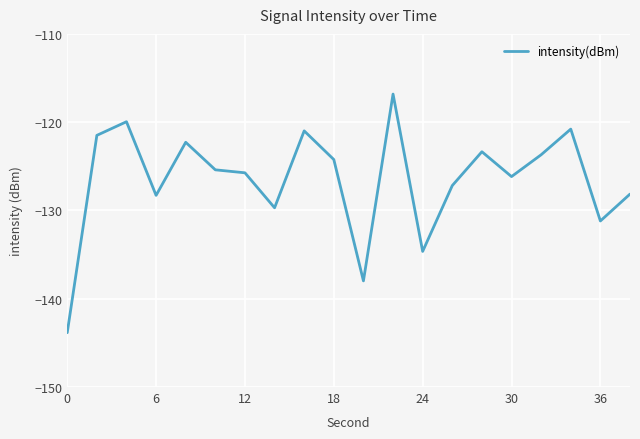

What is the greatest value displayed?

-116.8